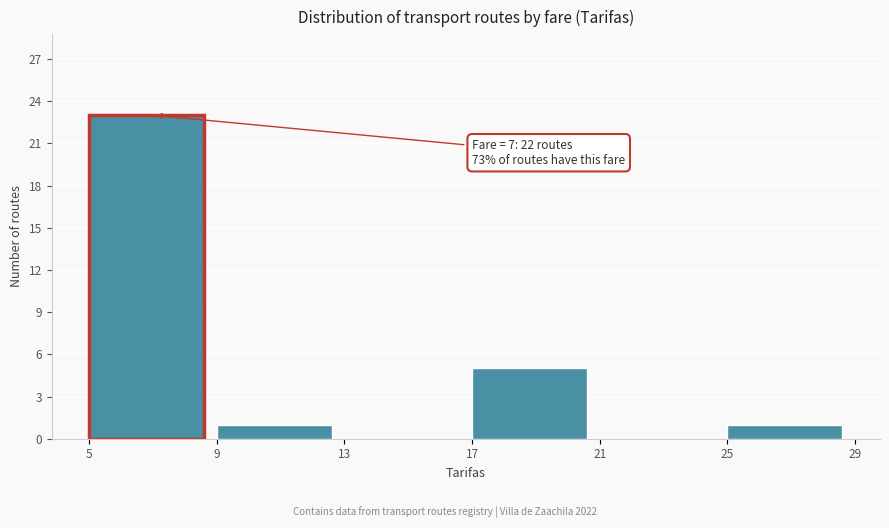

Which range on the x-axis has the tallest bar?

5 to 9